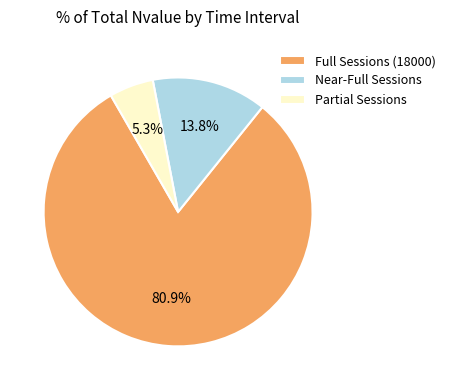

Does Near-Full Sessions account for over 50% of the chart?

No